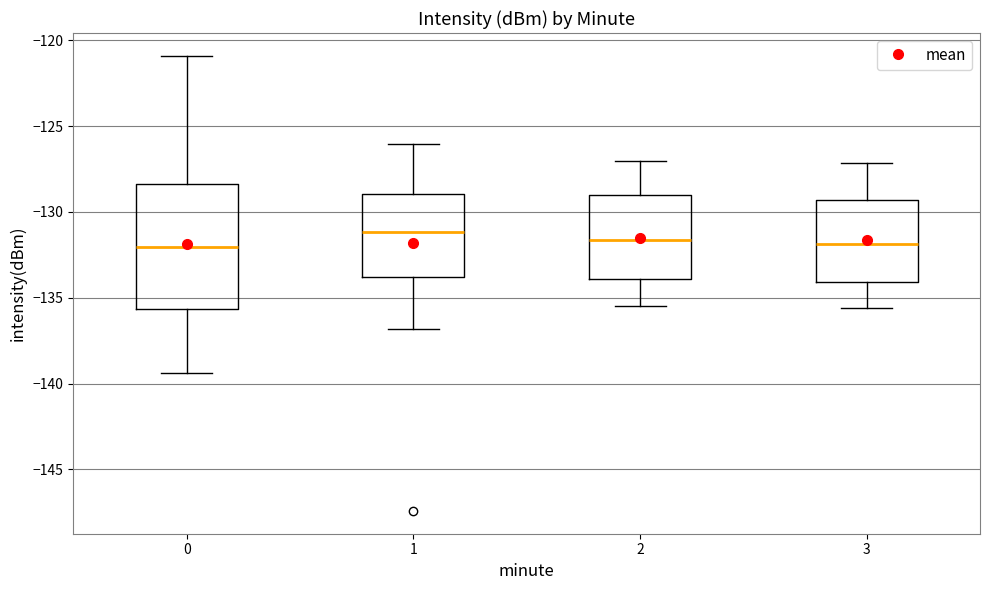

Reading left to right, transcribe this box plot: for each box, give where its median line is, the range the box spans, and where its two whiskers end, as read against the y-axis. The values are not printed on the chart, so give them approximately, as read against the axis.

0: median -132.0, box -135.5 to -128.5, whiskers -139.5 to -121.0
1: median -131.0, box -134.0 to -129.0, whiskers -137.0 to -126.0
2: median -131.5, box -134.0 to -129.0, whiskers -135.5 to -127.0
3: median -132.0, box -134.0 to -129.5, whiskers -135.5 to -127.0